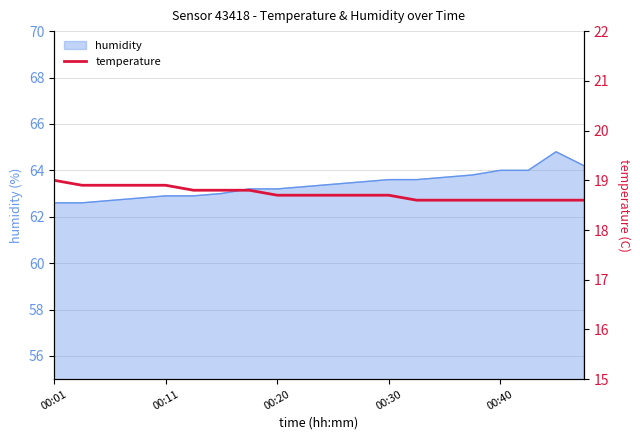

What is the lowest value of the humidity series?

62.6